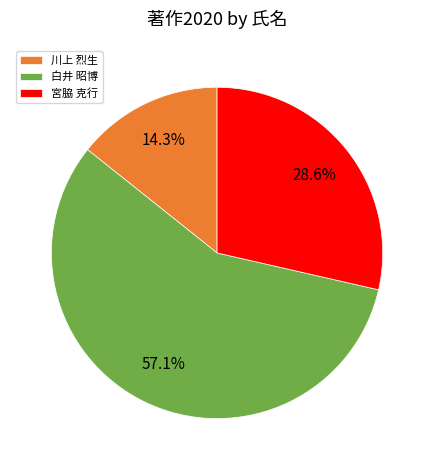

What is the majority slice?

白井 昭博